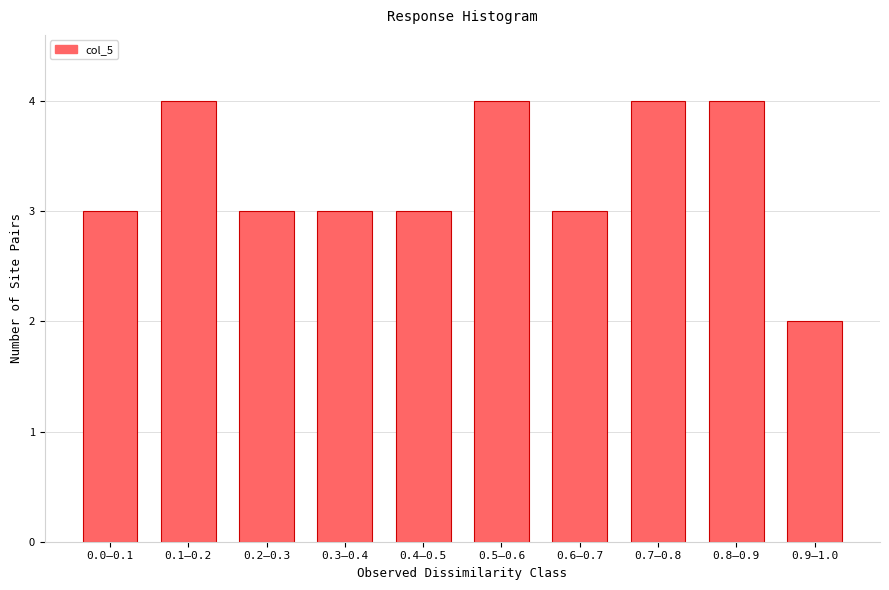

Reading right to left, list all the values displayed in this chart.

0.9–1.0=2	0.8–0.9=4	0.7–0.8=4	0.6–0.7=3	0.5–0.6=4	0.4–0.5=3	0.3–0.4=3	0.2–0.3=3	0.1–0.2=4	0.0–0.1=3